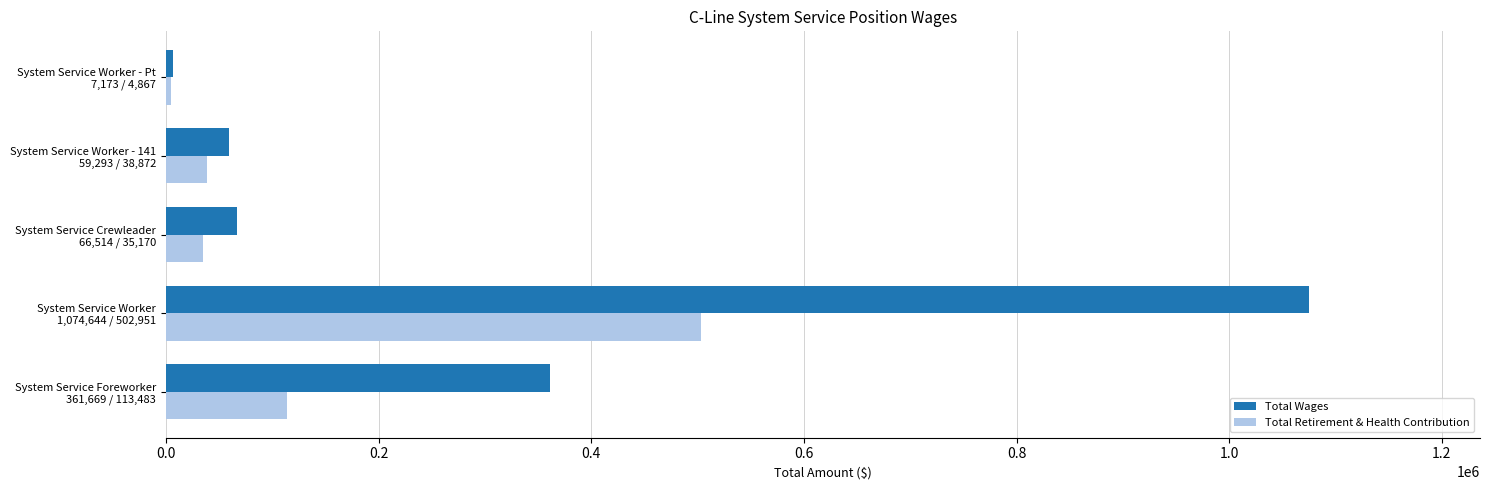

What are all the series names shown in the legend?

Total Wages, Total Retirement & Health Contribution